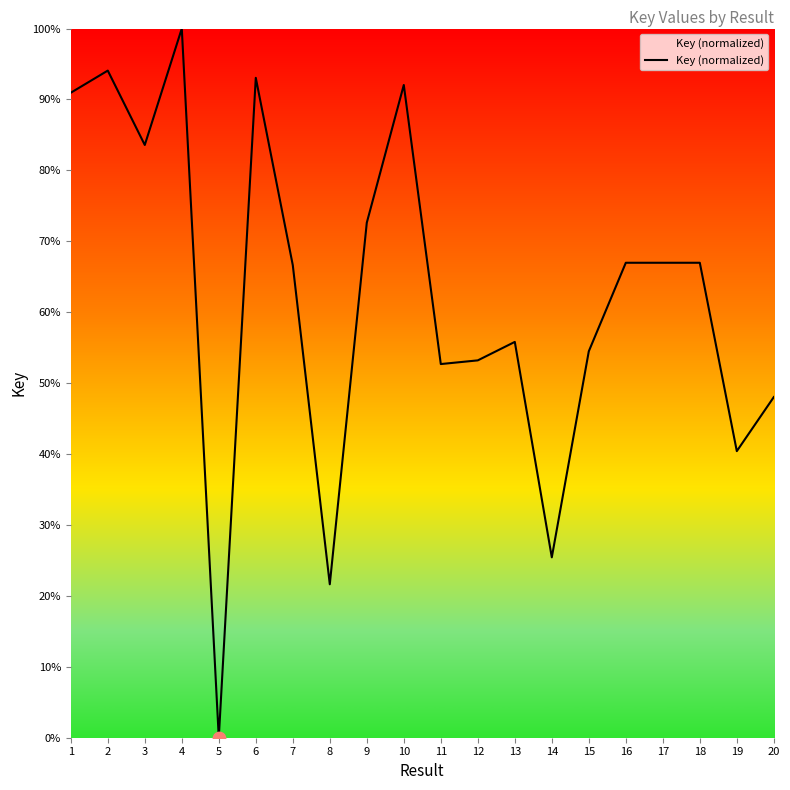

What is the ratio of the value at 1 to the value at 11?

1.7